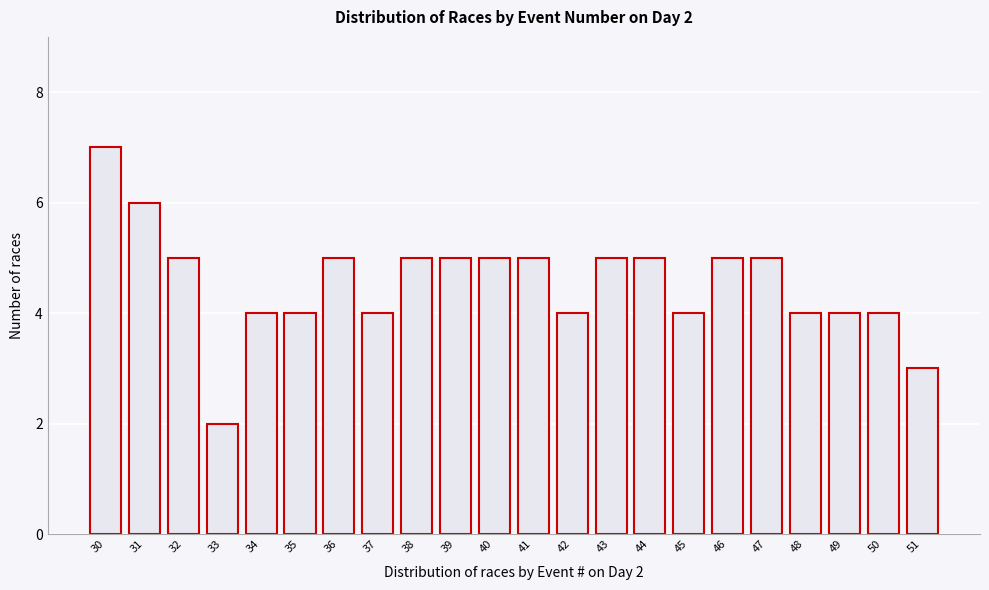

Reading right to left, list all the values displayed in this chart.

51=3	50=4	49=4	48=4	47=5	46=5	45=4	44=5	43=5	42=4	41=5	40=5	39=5	38=5	37=4	36=5	35=4	34=4	33=2	32=5	31=6	30=7